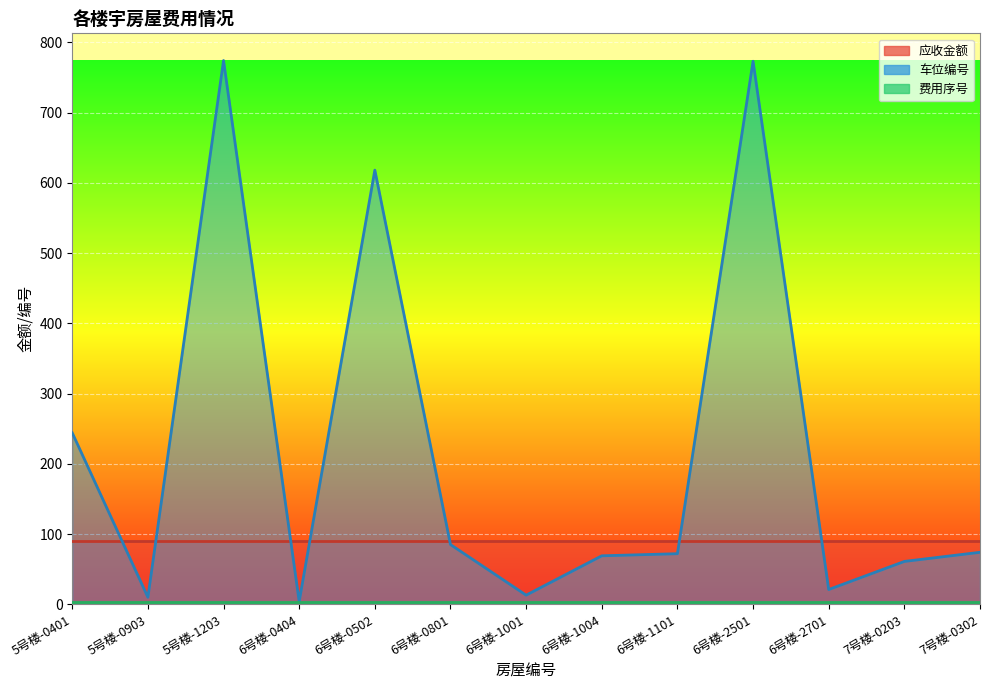

In 车位编号, how many points are lower than both neighbors (excluding endpoints)?

4